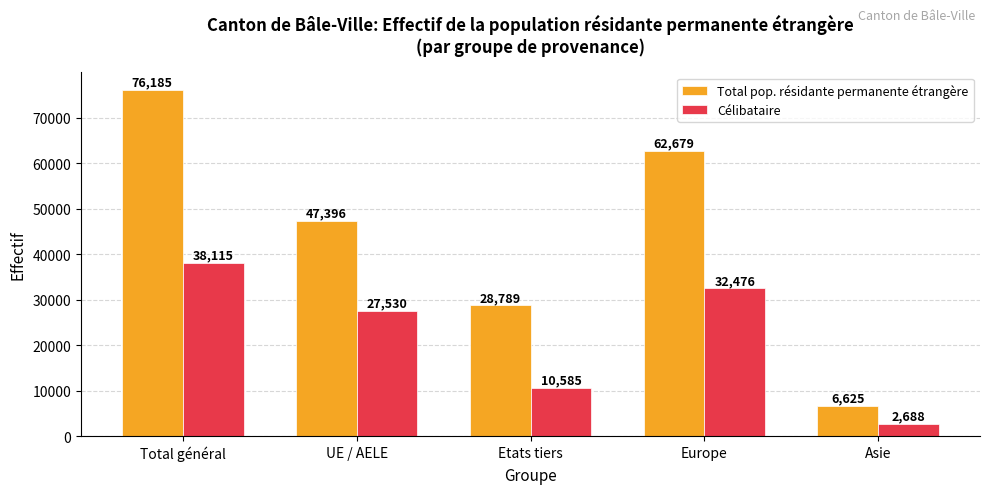

At which label is Célibataire closest to 20401?

UE / AELE